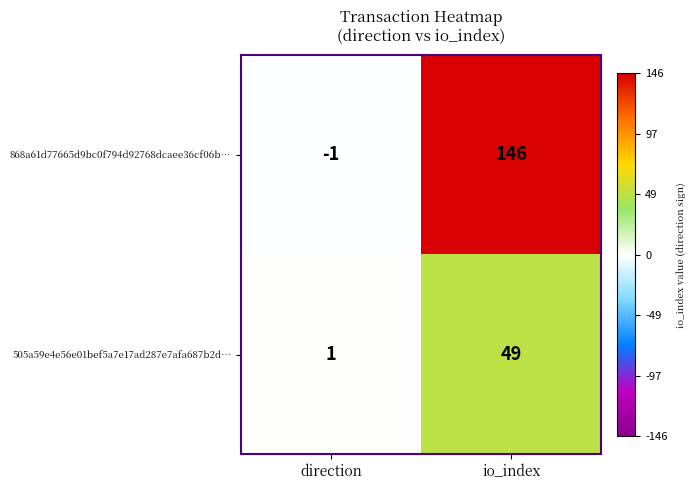

List the series in order of their peak value, highest first.

868a61d77665d9bc0f794d92768dcaee36cf06b…, 505a59e4e56e01bef5a7e17ad287e7afa687b2d…